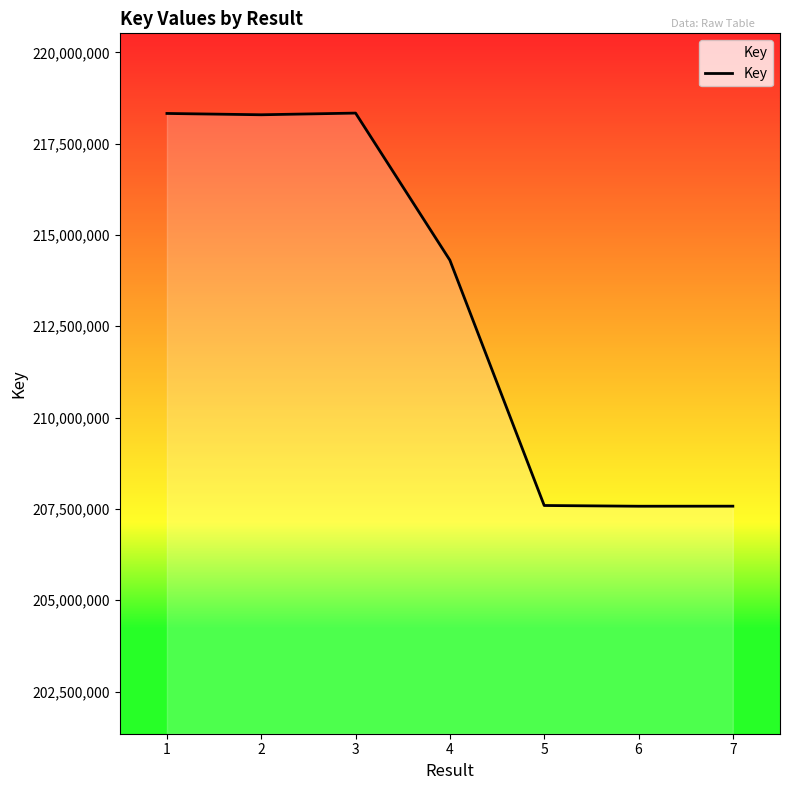

What is the average value?

213143766